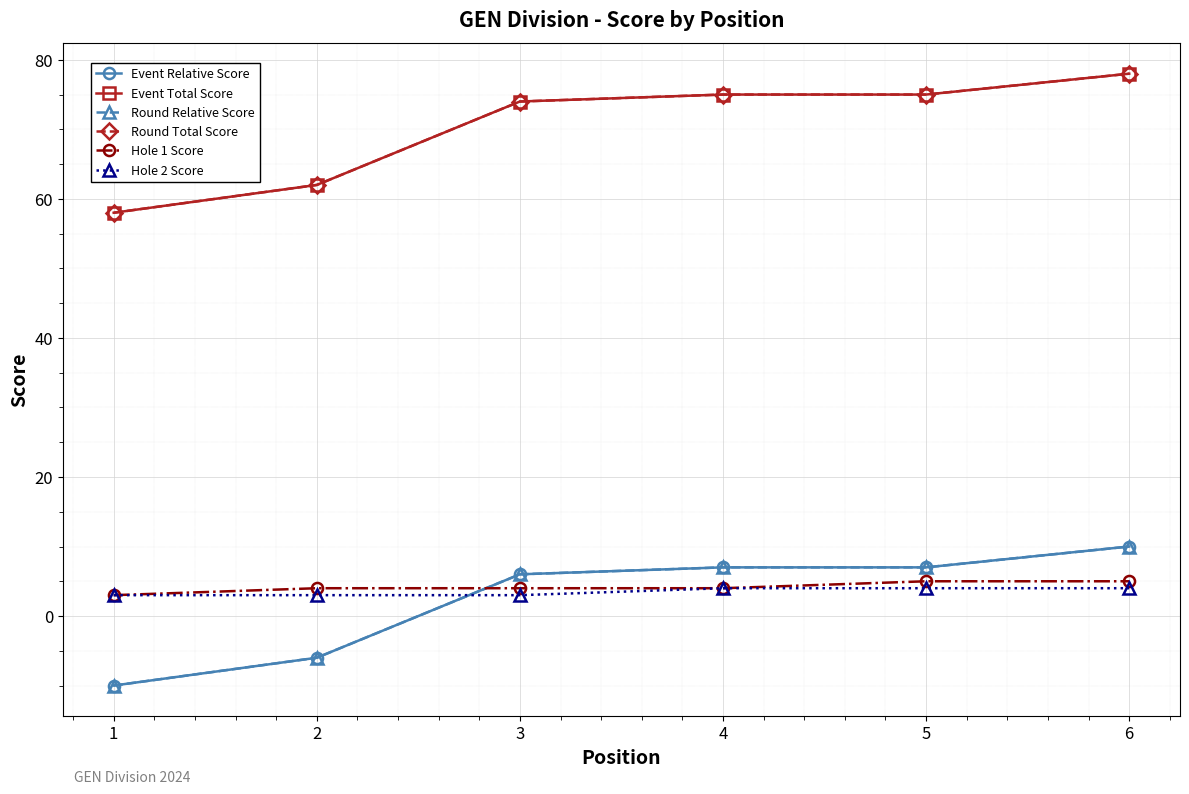

The Event Total Score series shows 75 at 4. True or false?

True